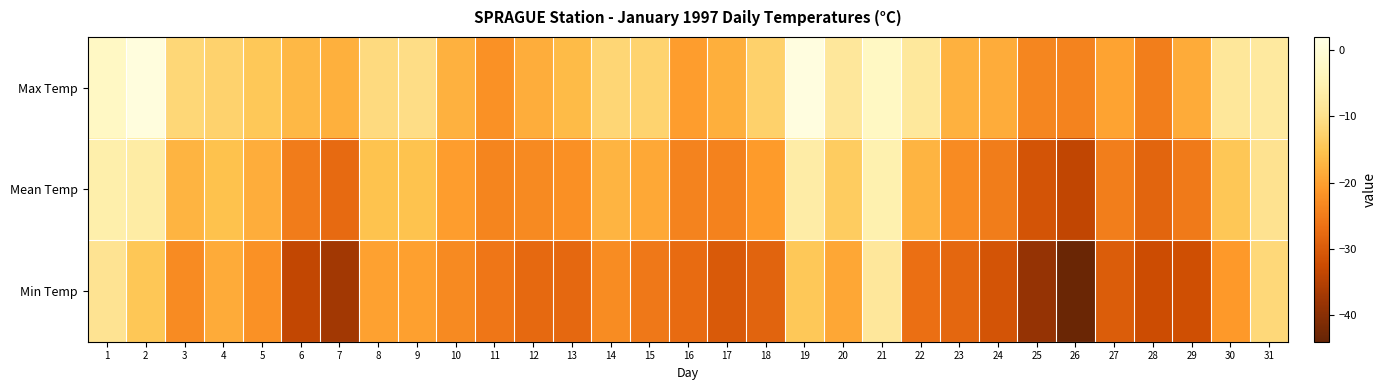

Reading left to right, what are all the values shown in this chart?

Max Temp: 1=-2.5	2=0.9	3=-11.7	4=-12.7	5=-14.5	6=-16.8	7=-17.9	8=-11.0	9=-10.4	10=-17.7	11=-21.9	12=-18.3	13=-16.4	14=-12.0	15=-12.4	16=-20.4	17=-18.1	18=-12.9	19=1.2	20=-8.2	21=-2.7	22=-8.0	23=-17.7	24=-18.4	25=-23.6	26=-23.9	27=-19.6	28=-24.6	29=-18.6	30=-8.3	31=-7.7
Mean Temp: 1=-6.0	2=-6.9	3=-17.3	4=-15.6	5=-18.3	6=-25.1	7=-27.5	8=-15.4	9=-15.3	10=-20.4	11=-23.8	12=-23.1	13=-22.2	14=-17.4	15=-19.0	16=-23.9	17=-24.1	18=-20.8	19=-6.7	20=-13.7	21=-5.5	22=-17.4	23=-22.9	24=-24.8	25=-31.1	26=-33.7	27=-24.7	28=-28.5	29=-25.2	30=-14.7	31=-9.6
Min Temp: 1=-9.5	2=-14.6	3=-22.8	4=-18.5	5=-22.0	6=-33.4	7=-37.1	8=-19.8	9=-20.1	10=-23.1	11=-25.7	12=-27.8	13=-28.0	14=-22.7	15=-25.5	16=-27.3	17=-30.1	18=-28.7	19=-14.5	20=-19.1	21=-8.2	22=-26.8	23=-28.1	24=-31.1	25=-38.6	26=-43.4	27=-29.7	28=-32.4	29=-31.8	30=-21.0	31=-11.5